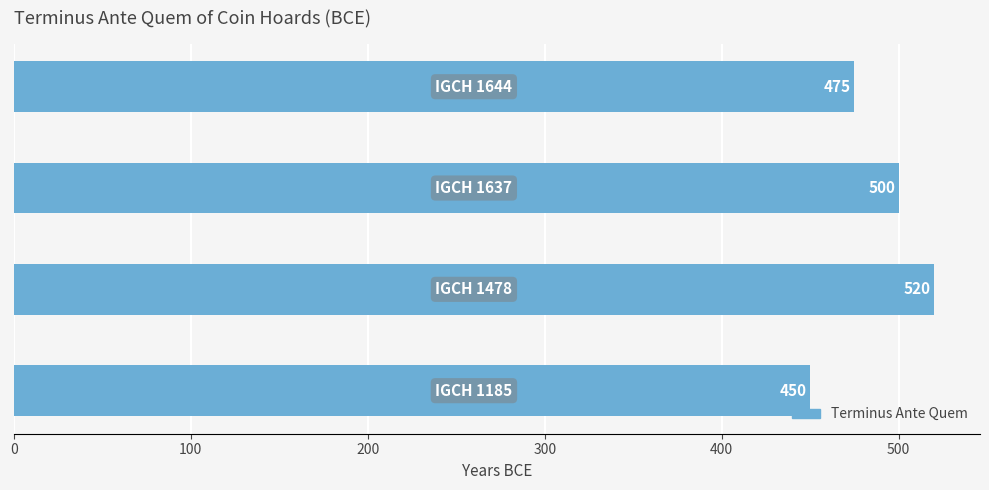

What is the difference between the second highest and minimum values?

50